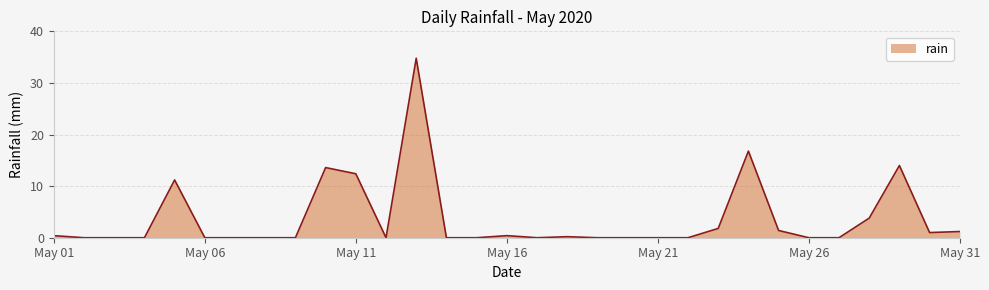

What is the maximum value shown in the chart?

34.8